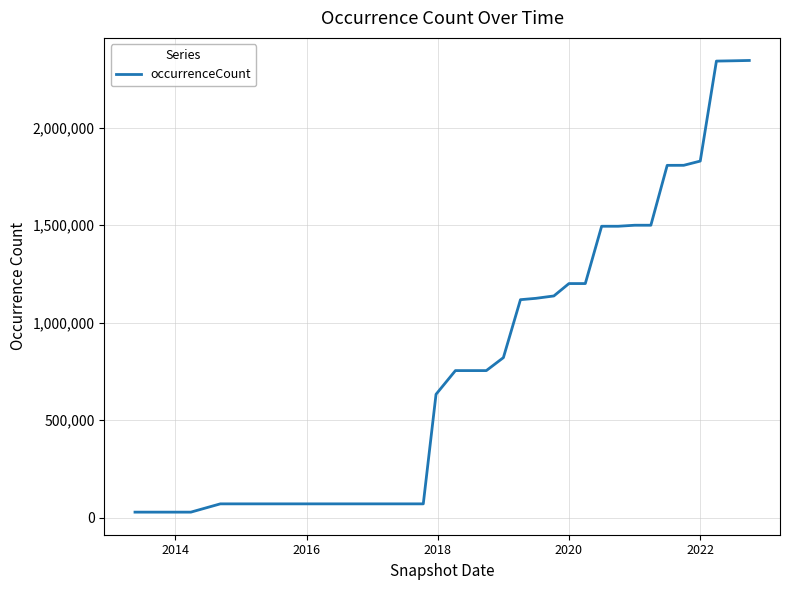

What is the maximum value shown in the chart?

2344980